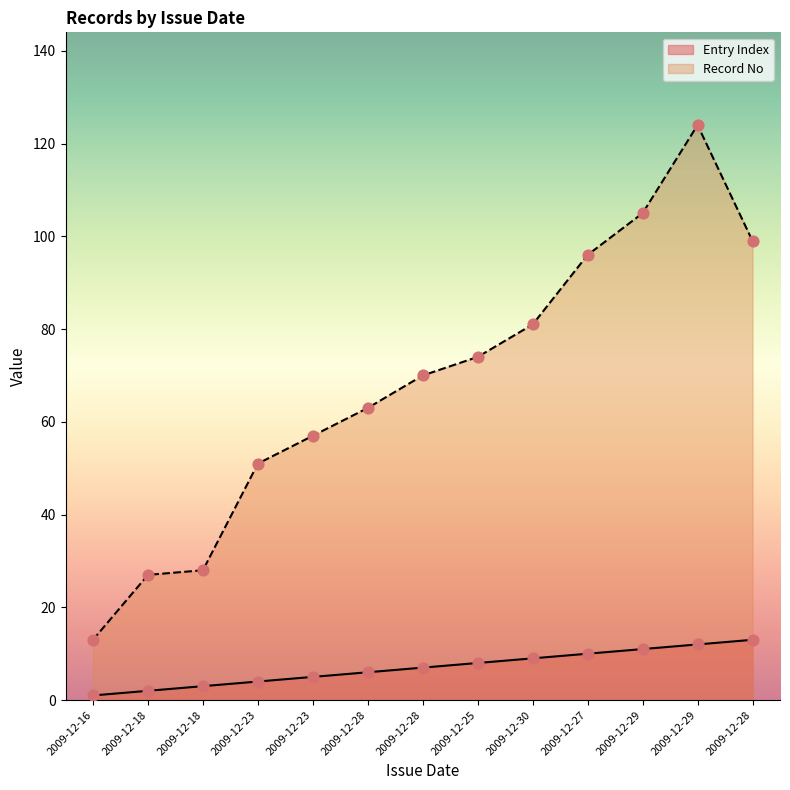

Which series reaches the minimum Y coordinate?

Entry Index